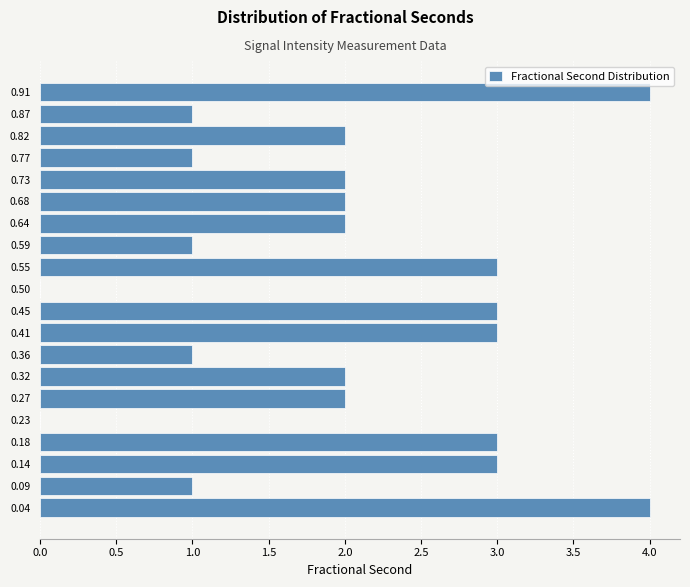

Reading bottom to top, list every bar in this chart as the range it spans on the y-axis followed by its length. Neither the bar edges nor the lengths are printed on the chart, so give them approximately, as read against the axes.

0.020 to 0.065: 4
0.065 to 0.110: 1
0.110 to 0.160: 3
0.160 to 0.205: 3
0.205 to 0.250: 0
0.250 to 0.295: 2
0.295 to 0.340: 2
0.340 to 0.385: 1
0.385 to 0.430: 3
0.430 to 0.475: 3
0.475 to 0.525: 0
0.525 to 0.570: 3
0.570 to 0.615: 1
0.615 to 0.660: 2
0.660 to 0.705: 2
0.705 to 0.750: 2
0.750 to 0.795: 1
0.795 to 0.840: 2
0.840 to 0.890: 1
0.890 to 0.935: 4